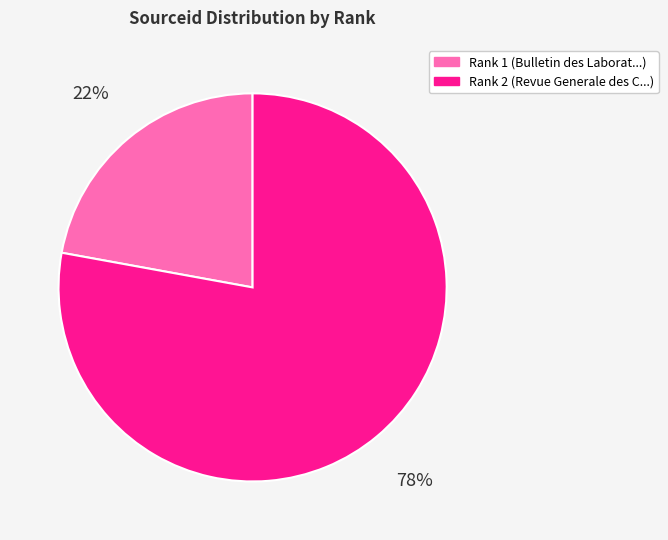

The Rank 1 (Bulletin des Laborat...) slice represents 17% of the pie. True or false?

False